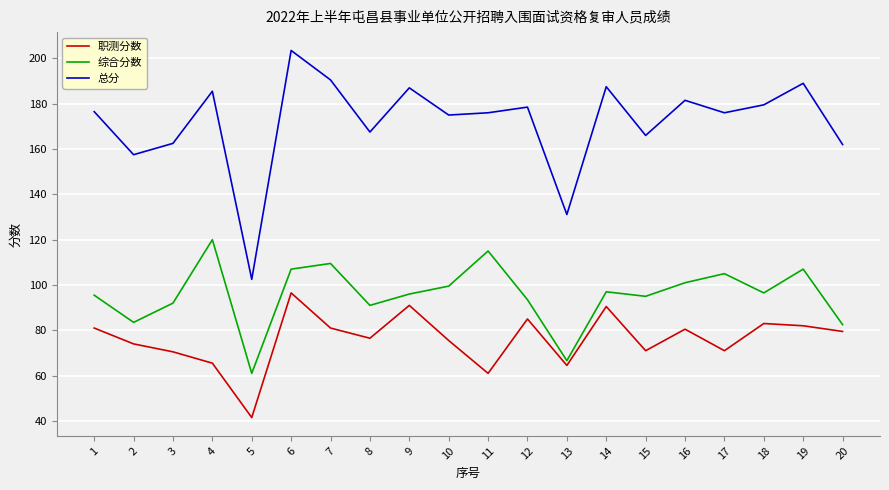

True or false: 职测分数 and 总分 cross at least once.

False